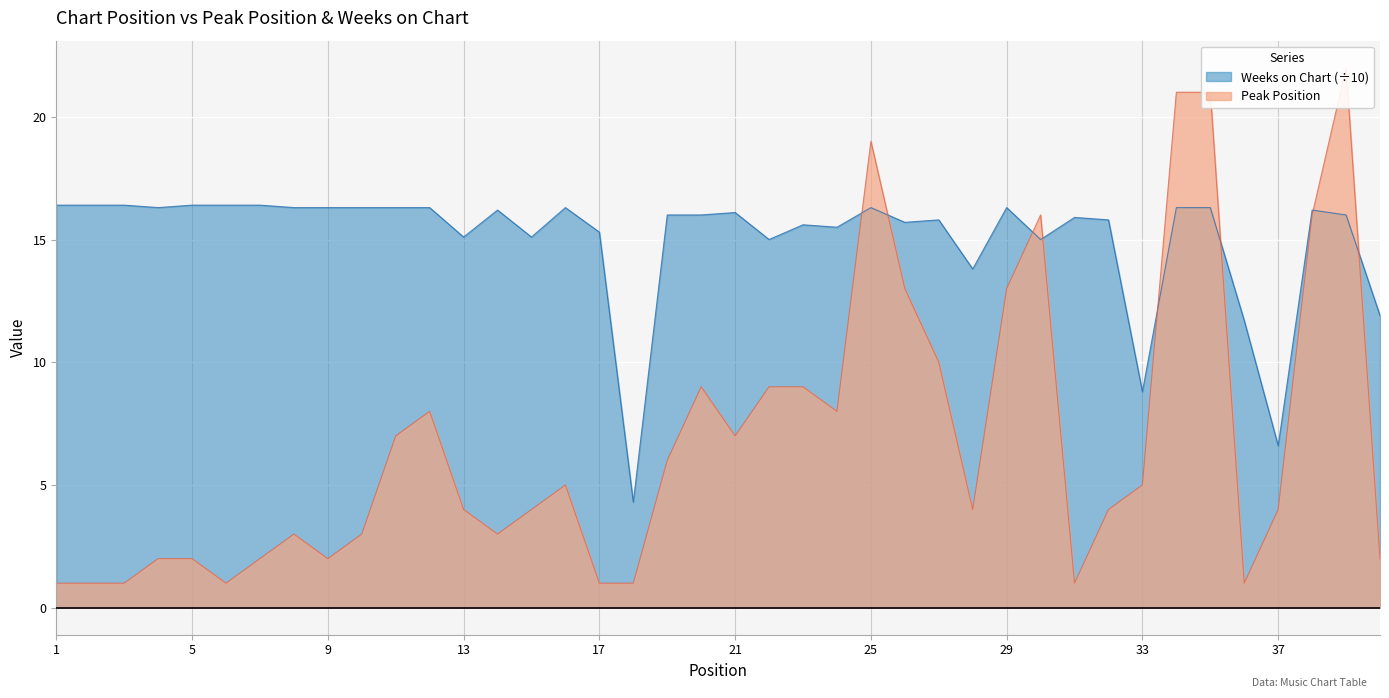

What is the sum of the Weeks on Chart values at 29 and 6?

32.7